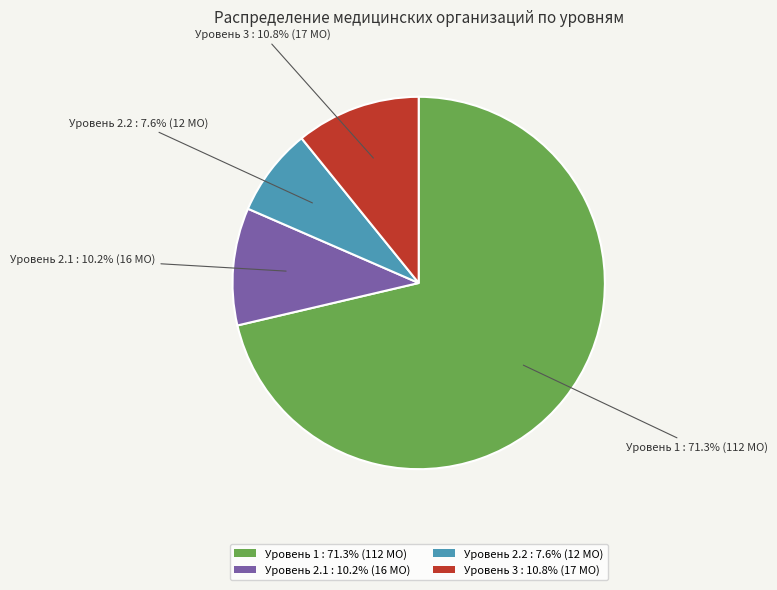

Is there any slice that represents more than half of the pie?

Yes